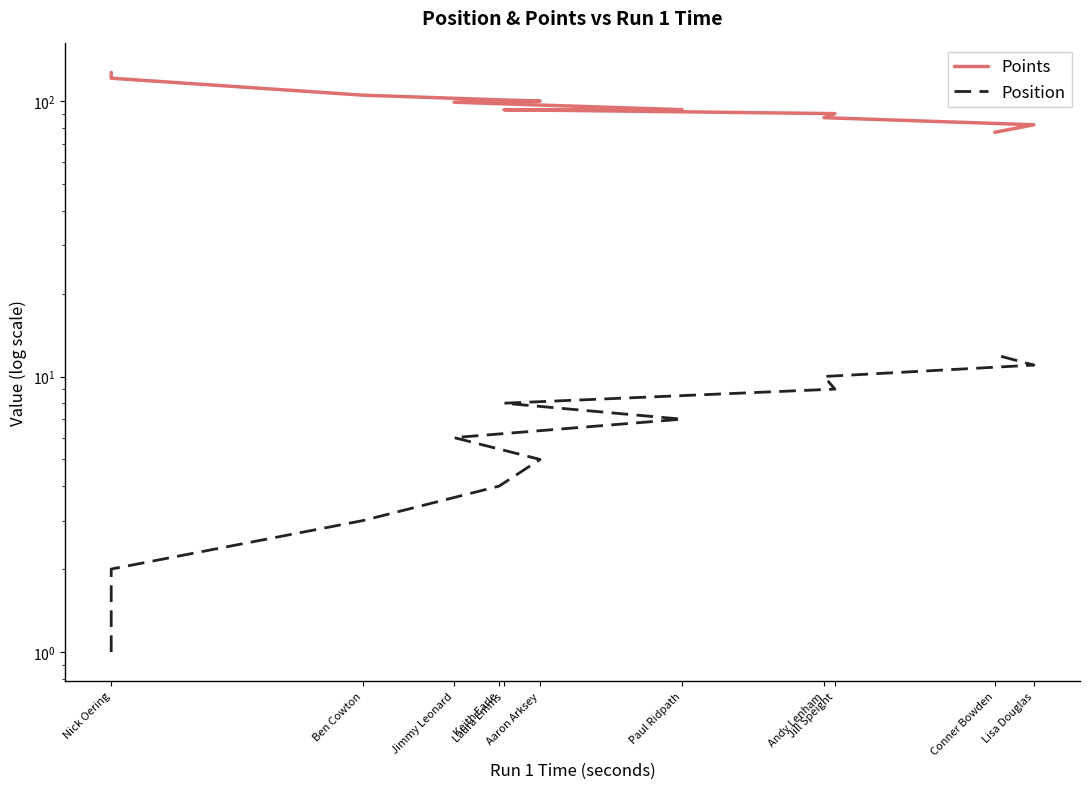

At which label is Points closest to 102?

Keith Earle